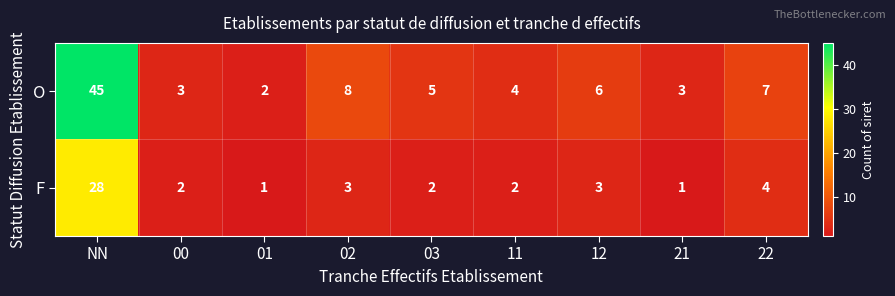

Which category has the highest value across all series?

NN